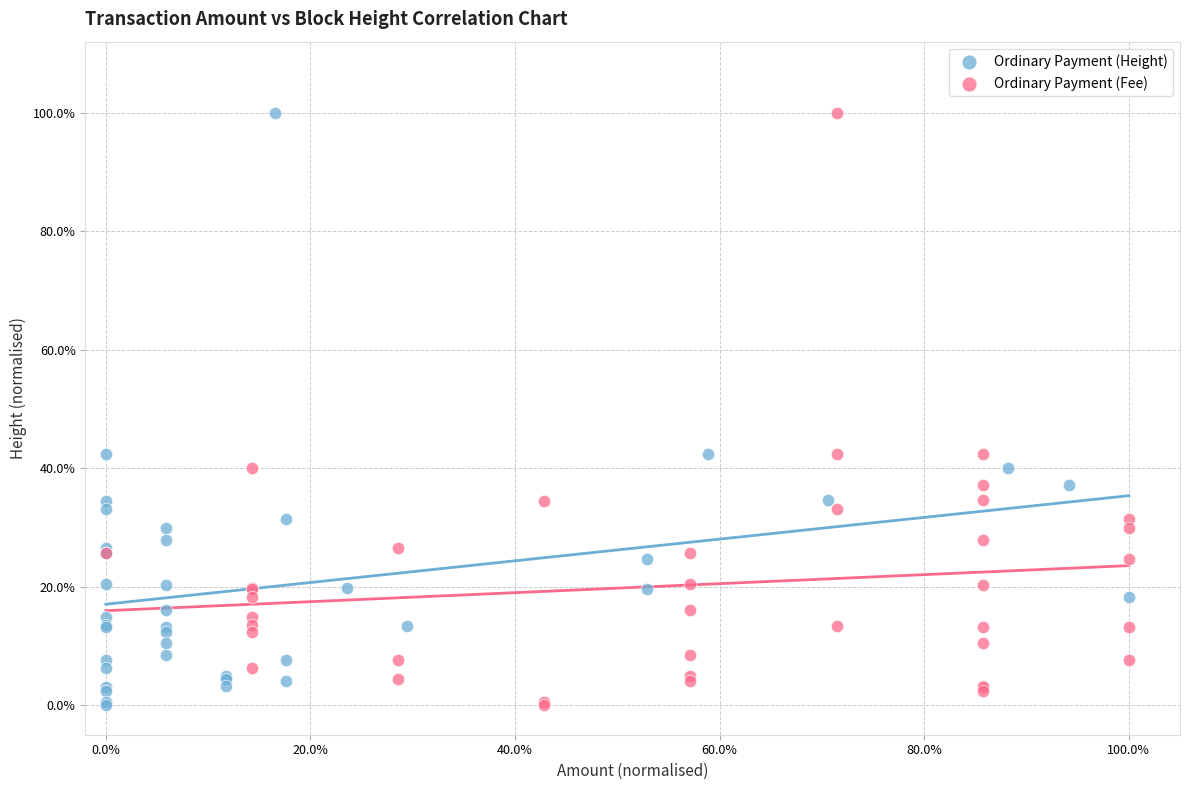

What are all the series names shown in the legend?

Ordinary Payment (Height), Ordinary Payment (Fee)